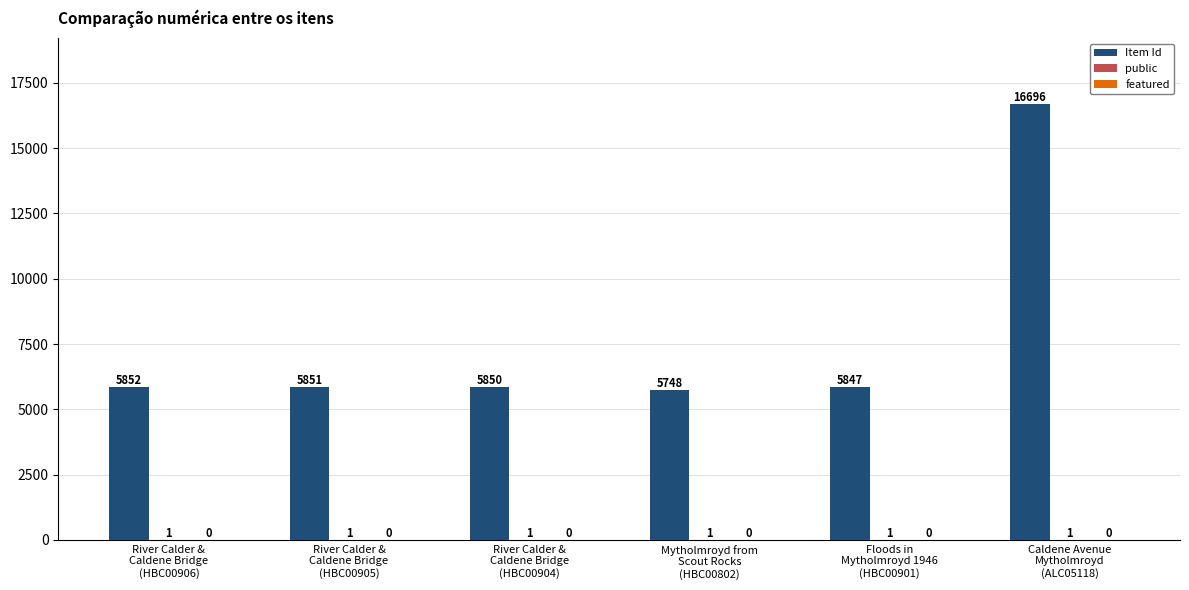

Which series has the largest total across all categories?

Item Id